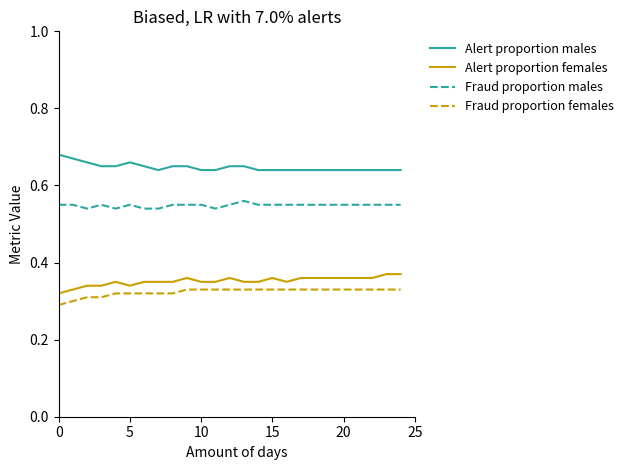

True or false: Alert proportion males and Alert proportion females intersect in this chart.

False